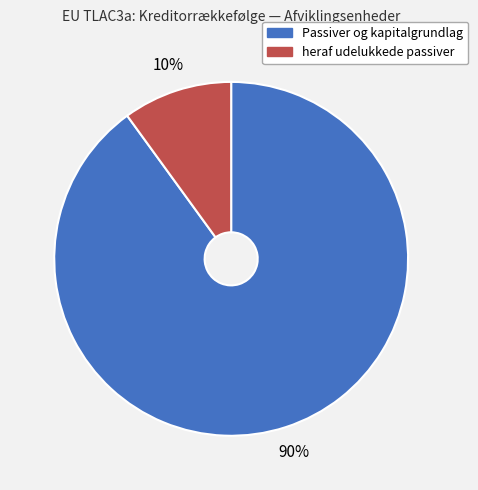

What is the majority slice?

Passiver og kapitalgrundlag